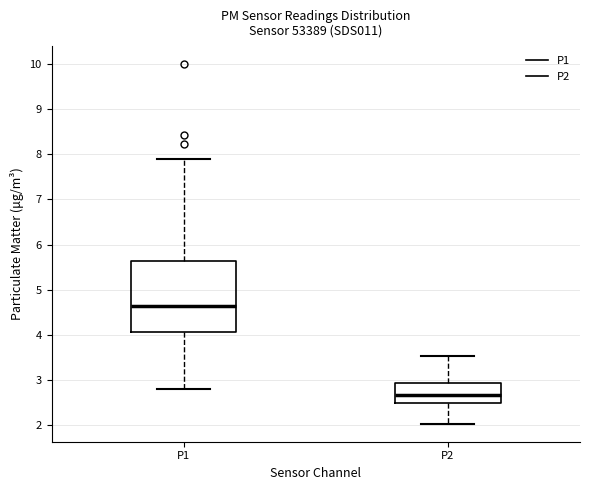

Reading left to right, transcribe this box plot: for each box, give where its median line is, the range the box spans, and where its two whiskers end, as read against the y-axis. The values are not printed on the chart, so give them approximately, as read against the axis.

P1: median 4.6, box 4.1 to 5.6, whiskers 2.8 to 7.9
P2: median 2.7, box 2.5 to 2.9, whiskers 2.0 to 3.5